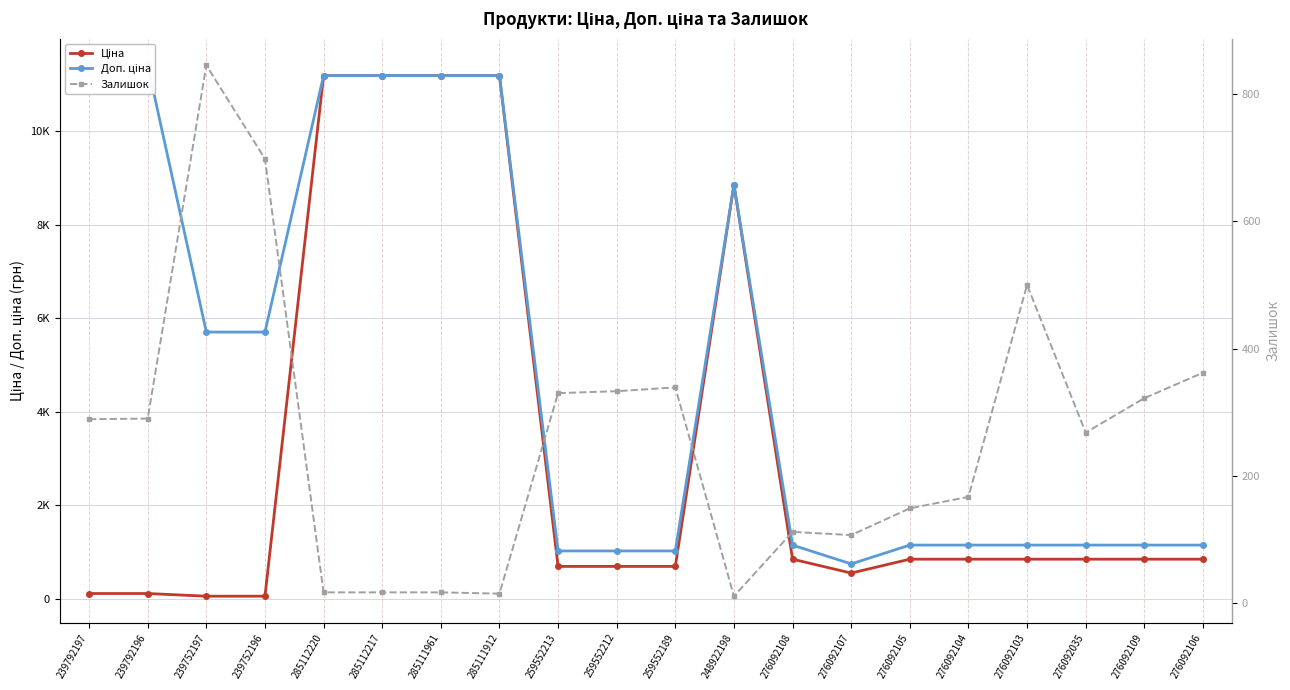

What is the value of the Ціна point at the 1st from the left?

114.1